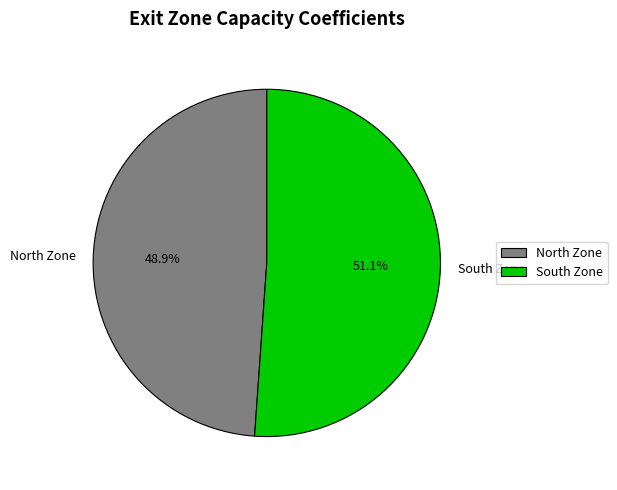

True or false: North Zone accounts for 49% of the total.

True